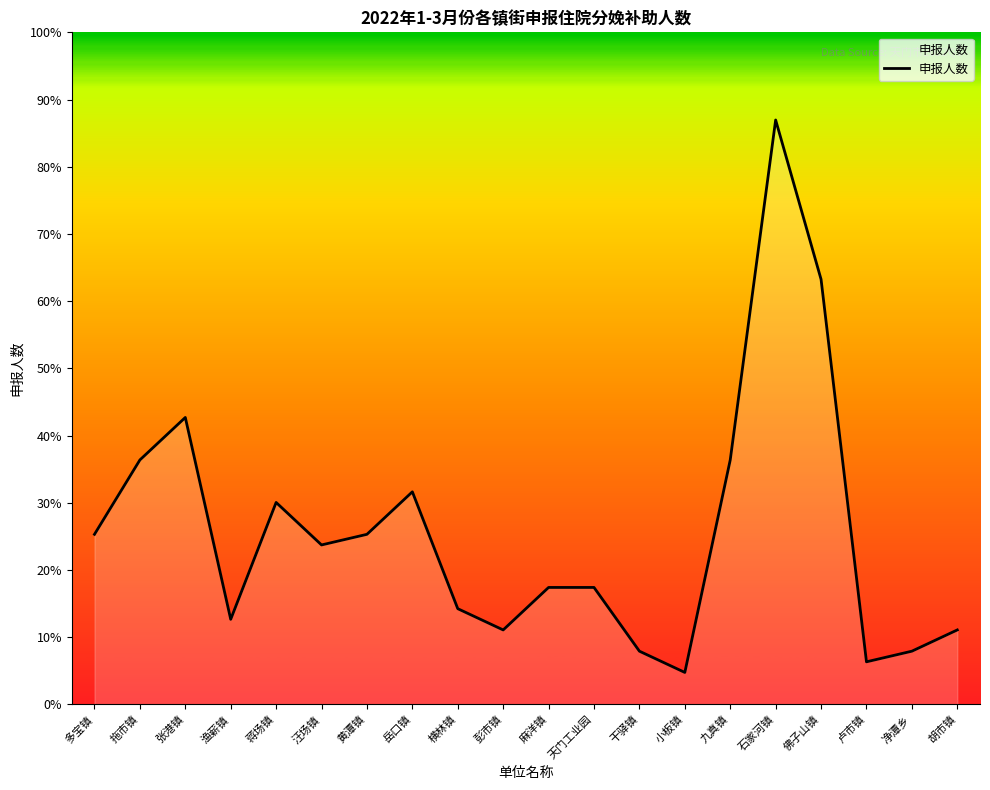

Which category has the highest value across all series?

石家河镇